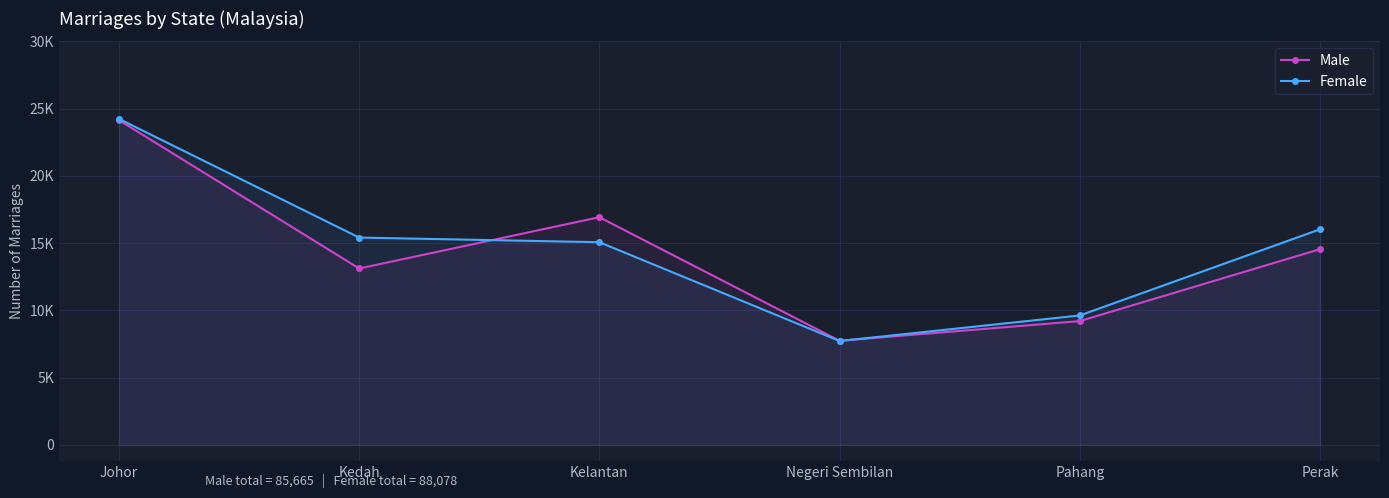

What is the value of the Male point at the 6th from the left?

14547